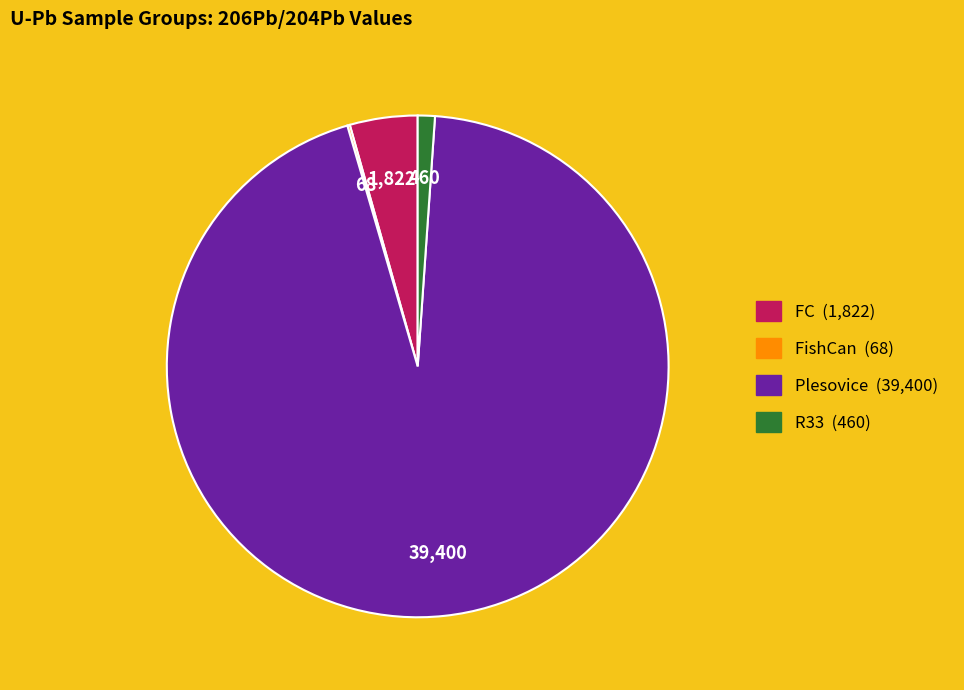

True or false: R33 accounts for 14% of the total.

False